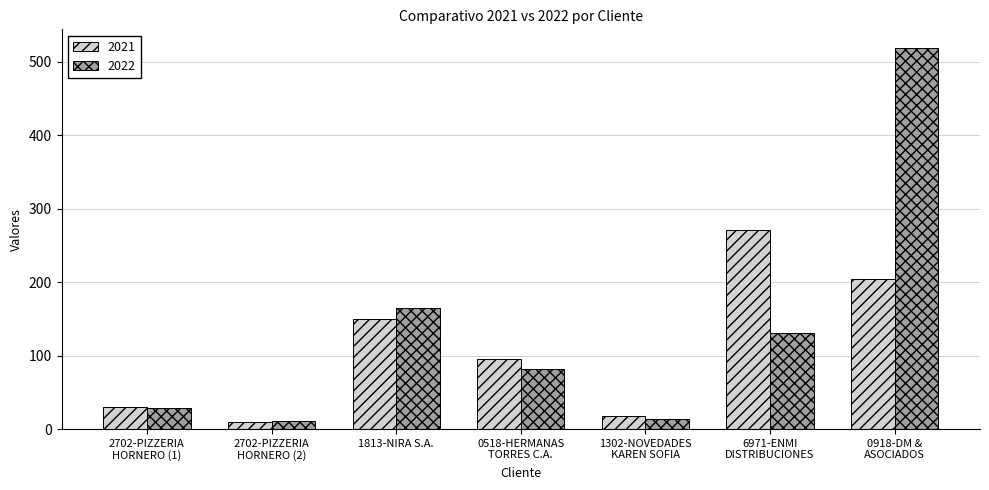

What is the difference between the highest and lowest values at 6971-ENMI
DISTRIBUCIONES?

140.0